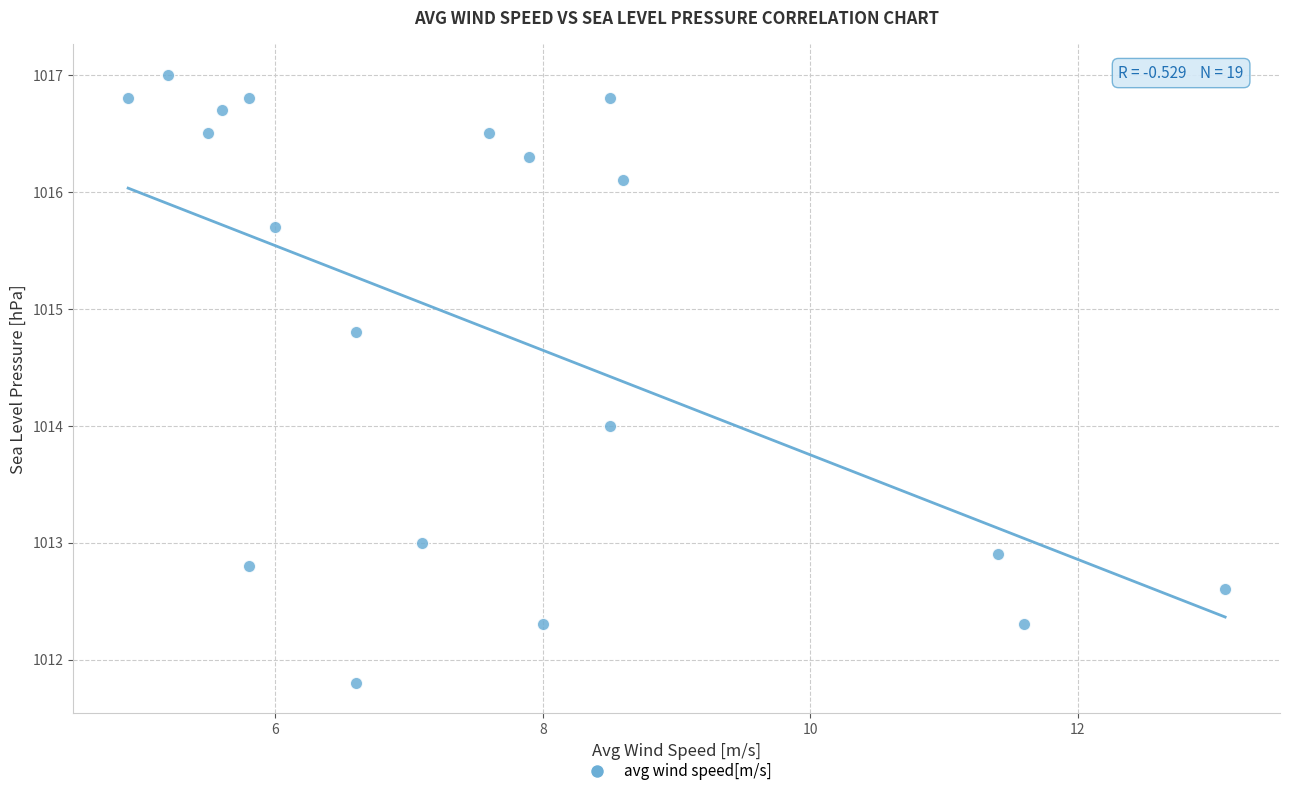

What is the range of X values (max minus min)?

8.2